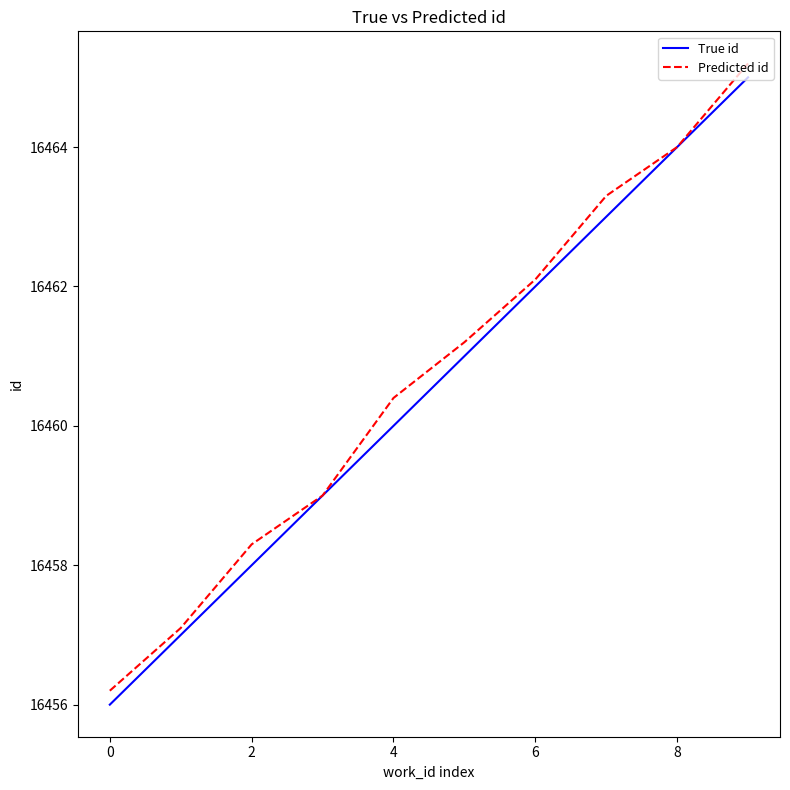

What is the highest value of the Predicted id series?

16465.2